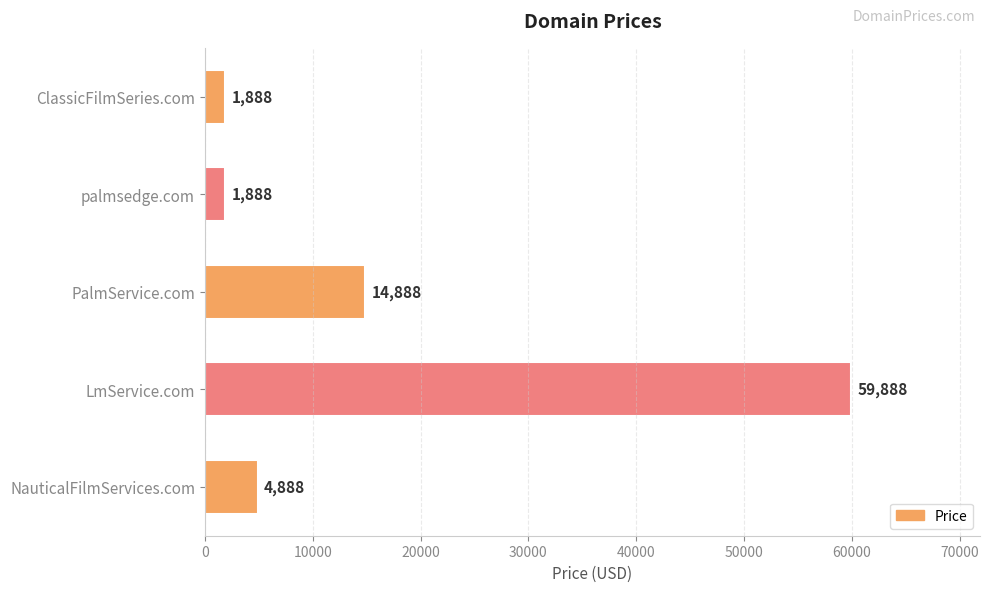

What position from the top is palmsedge.com?

2